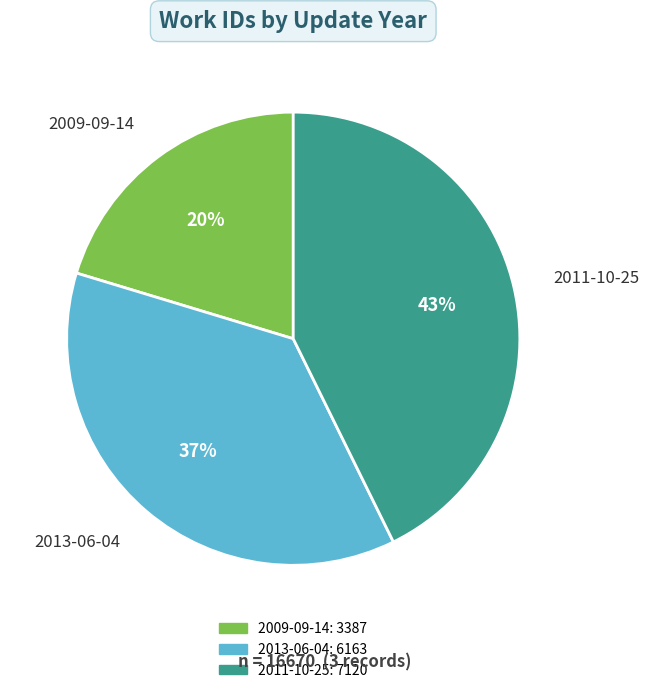

Combined, do 2009-09-14 and 2011-10-25 account for over 50%?

Yes